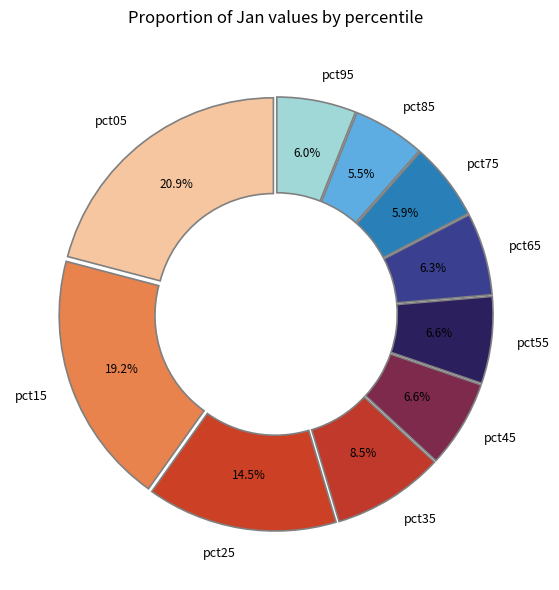

Combined, do pct95 and pct15 account for over 50%?

No